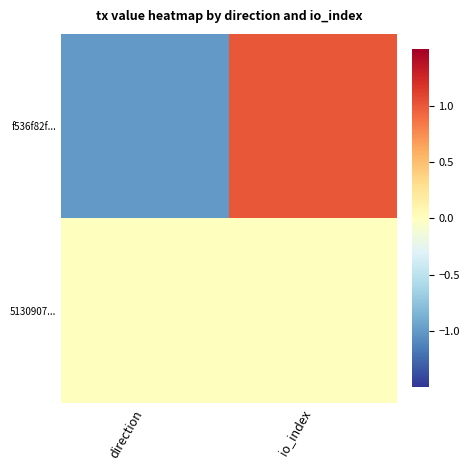

What is the greatest value displayed?

1